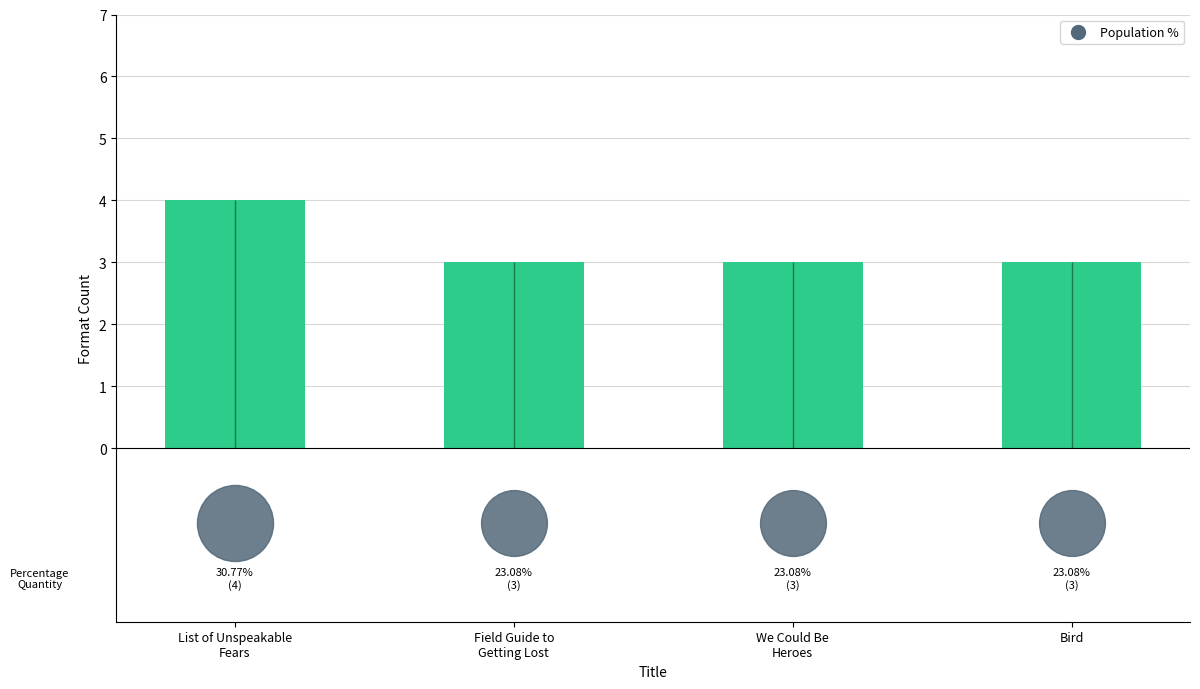

Which has a higher value, We Could Be
Heroes or Field Guide to
Getting Lost?

We Could Be
Heroes